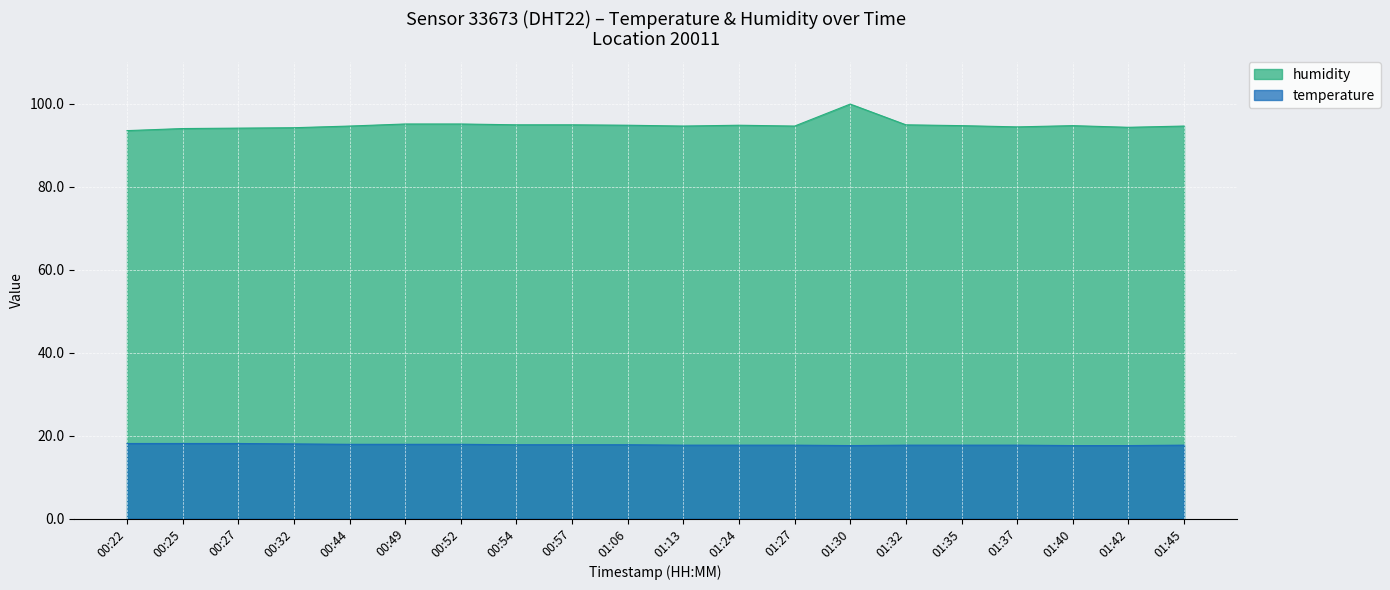

List the series in order of their peak value, lowest first.

temperature, humidity